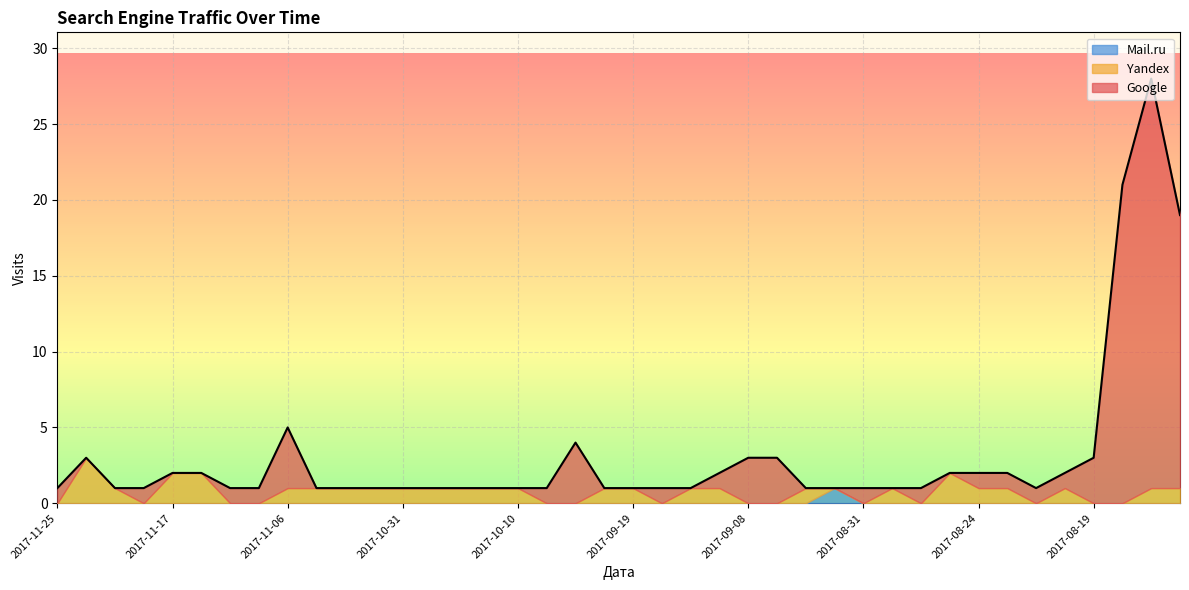

Which series changed the most between 2017-10-25 and 2017-10-11?

Google